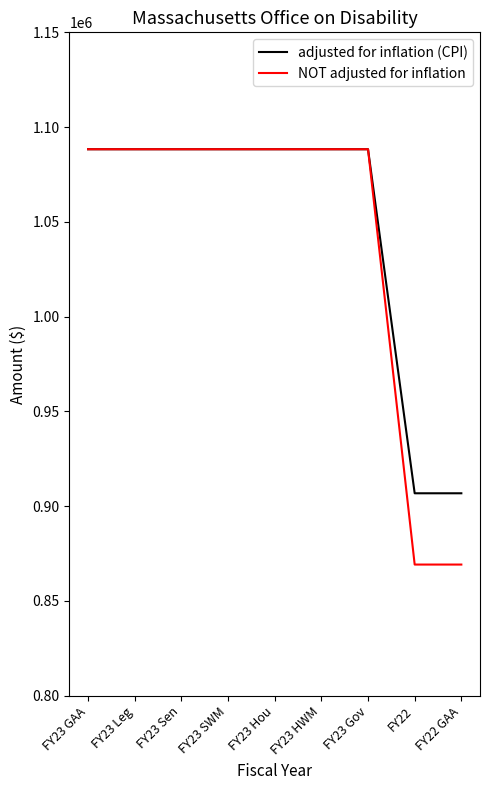

The value of adjusted for inflation (CPI) at FY23 Hou is 1088326. True or false?

True